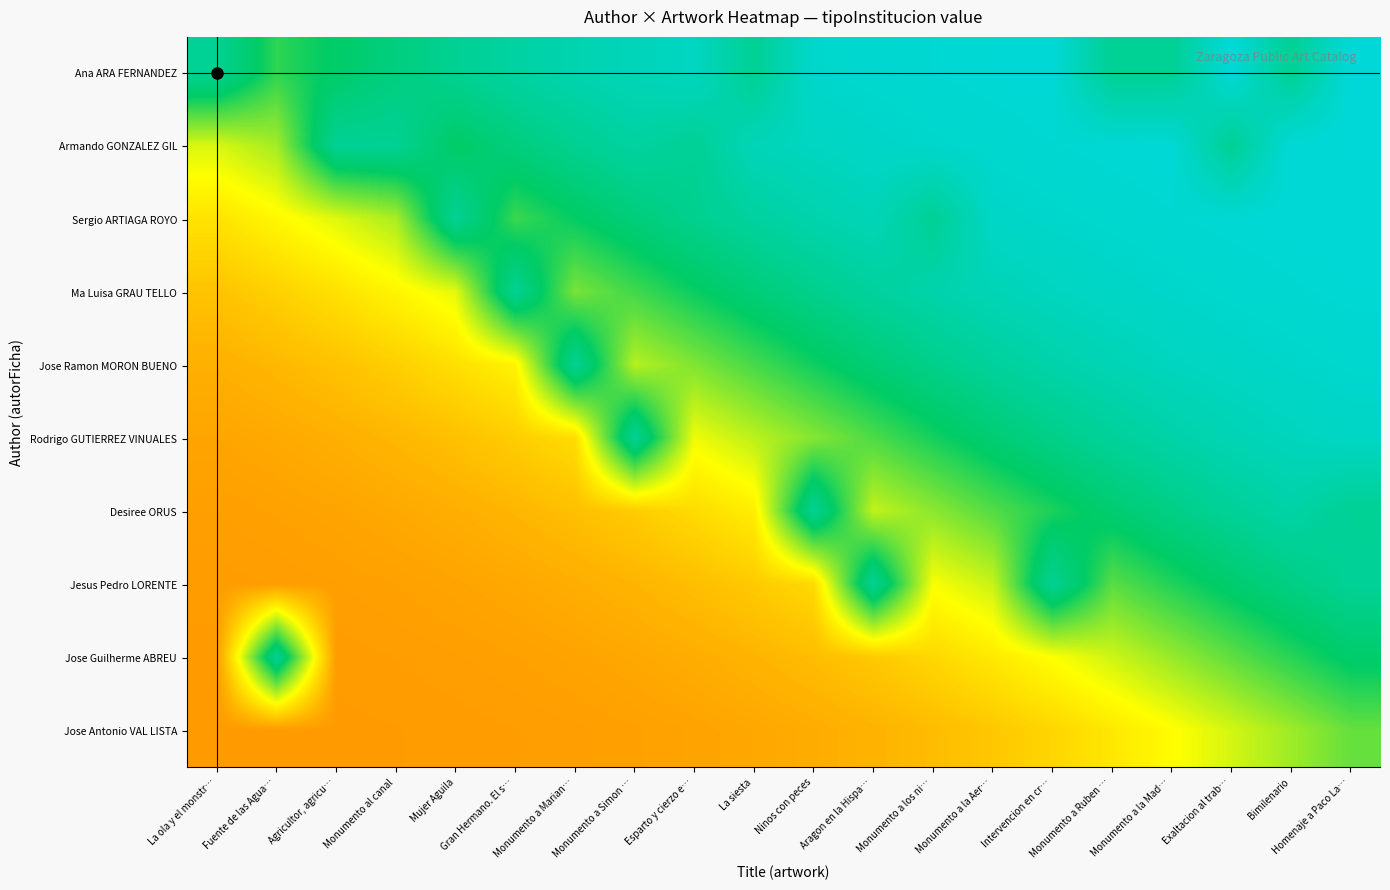

What is the total value across all series at Monumento a Ruben …?

8.0